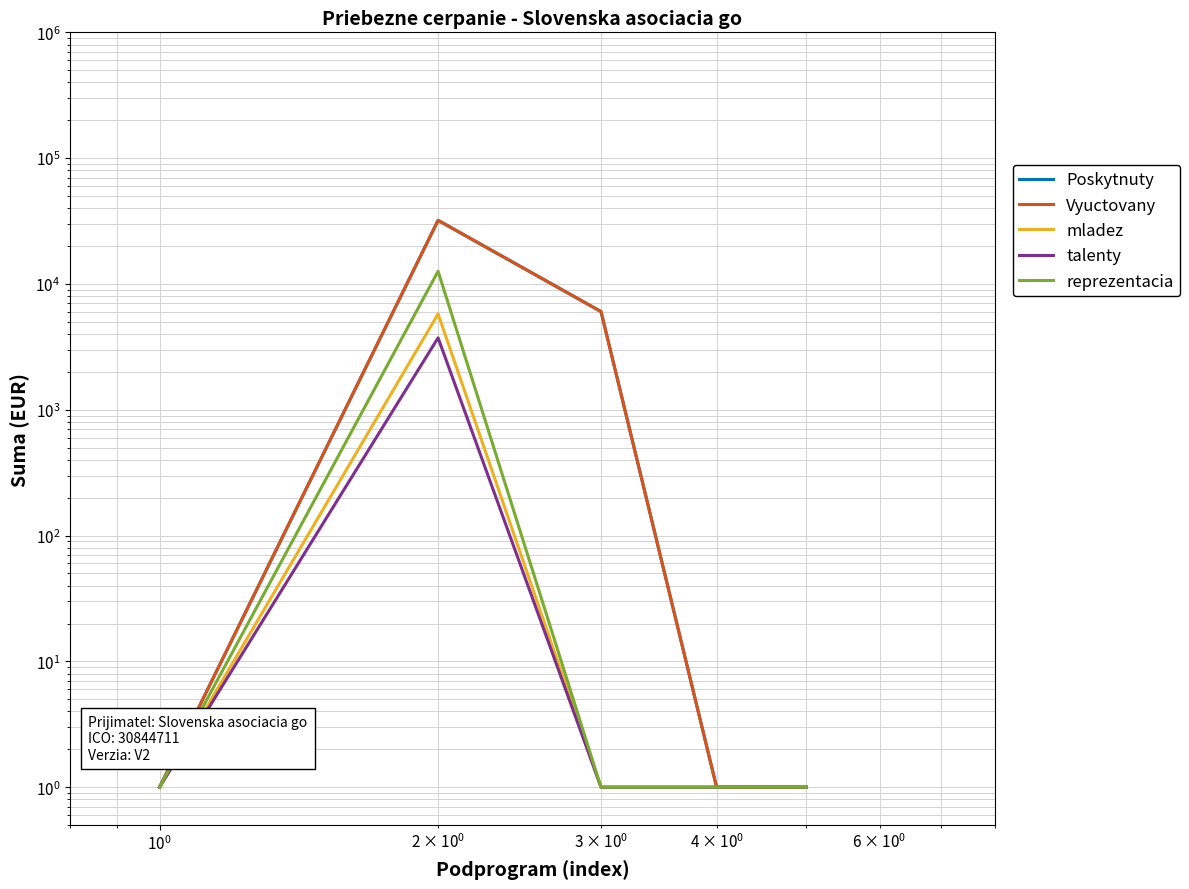

What is the smallest value displayed?

1.0